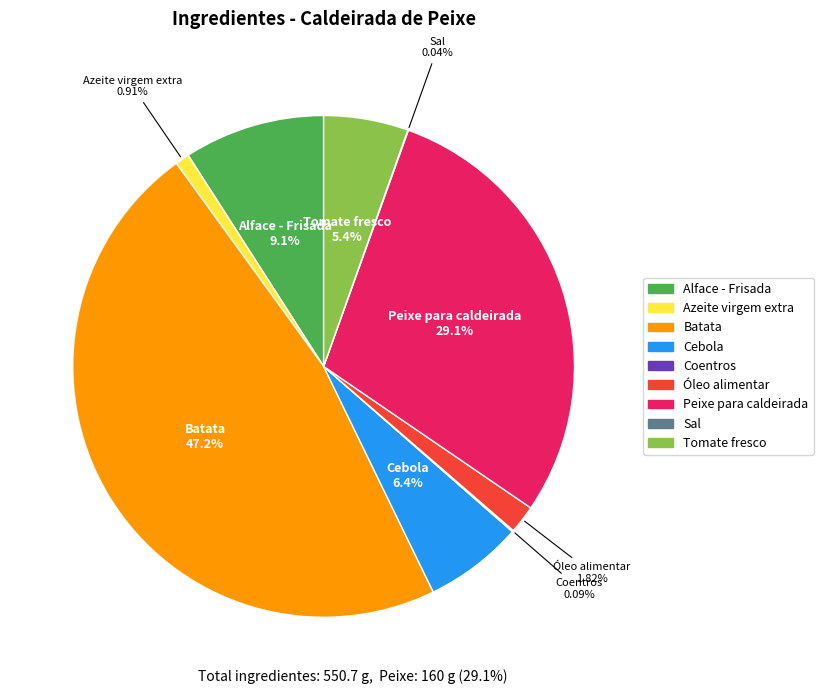

Is there a majority slice in this chart?

No